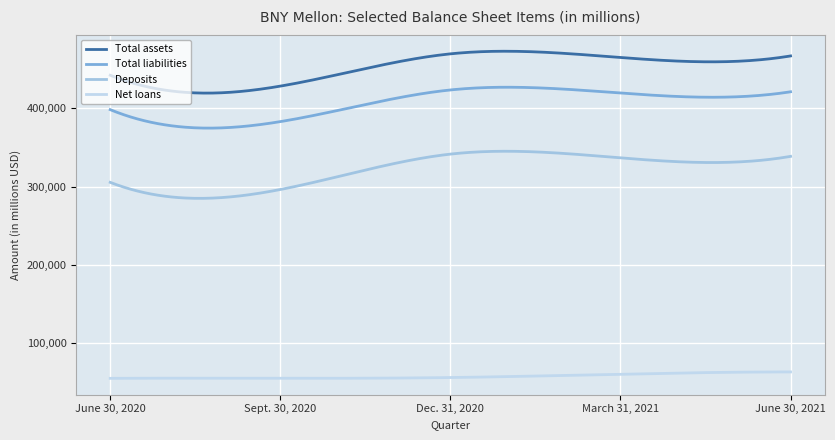

True or false: Deposits and Net loans intersect in this chart.

False